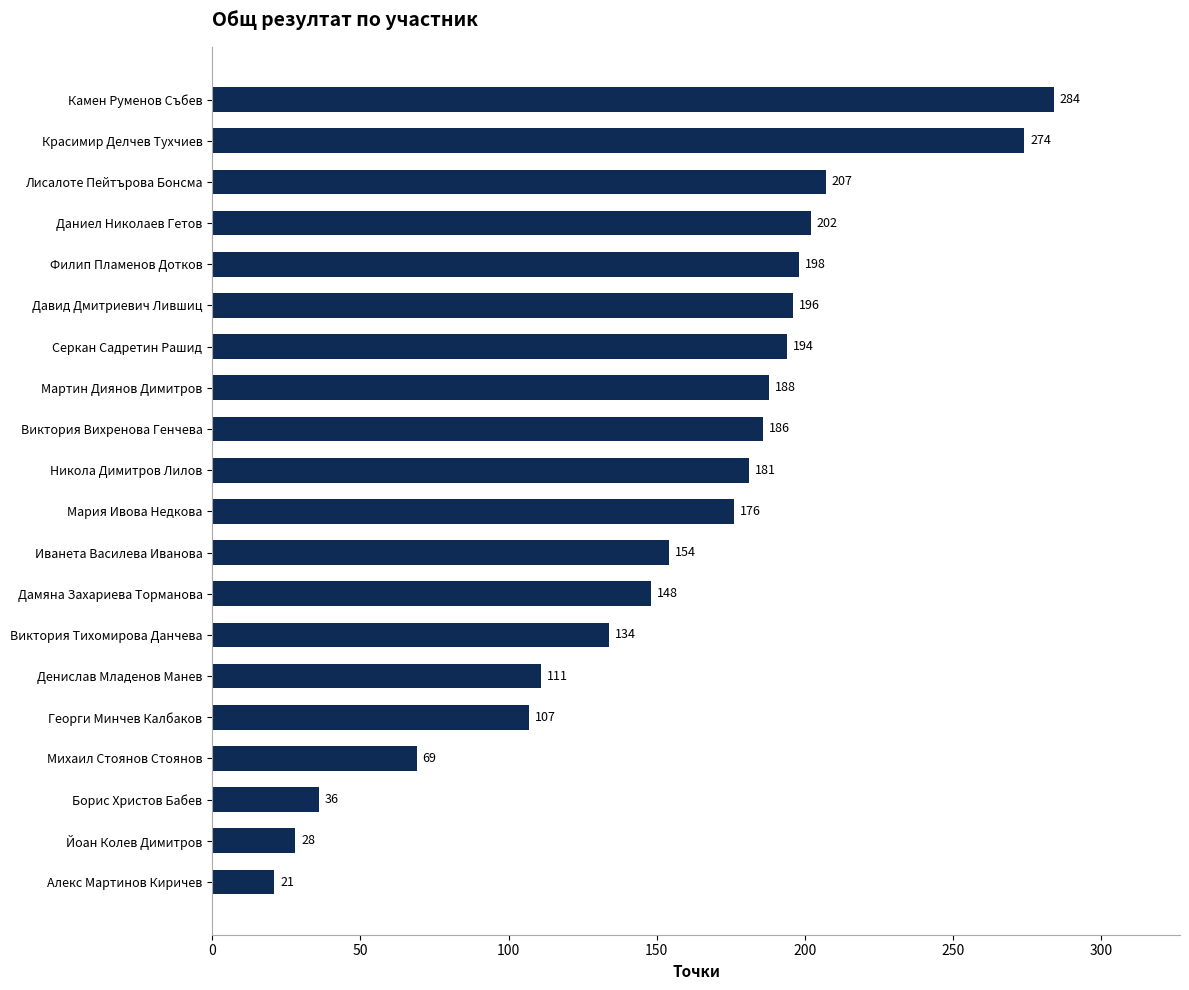

Reading bottom to top, list all the values displayed in this chart.

21	28	36	69	107	111	134	148	154	176	181	186	188	194	196	198	202	207	274	284